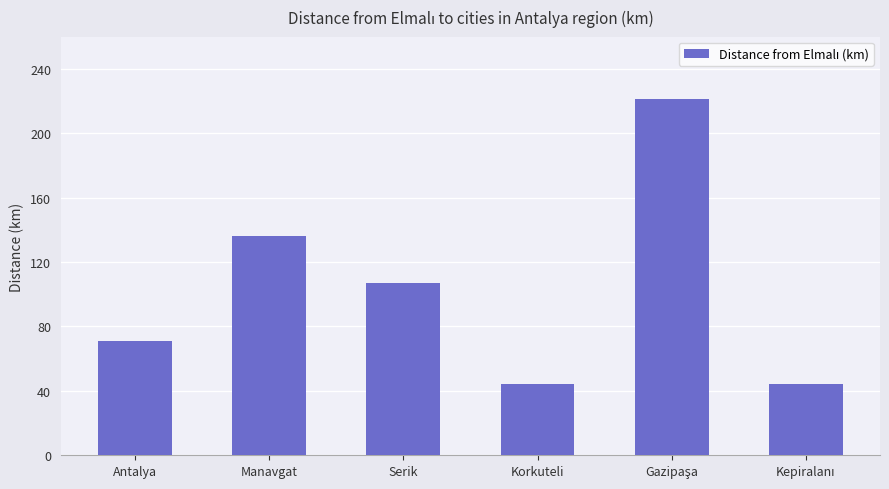

What position from the left is Korkuteli?

4